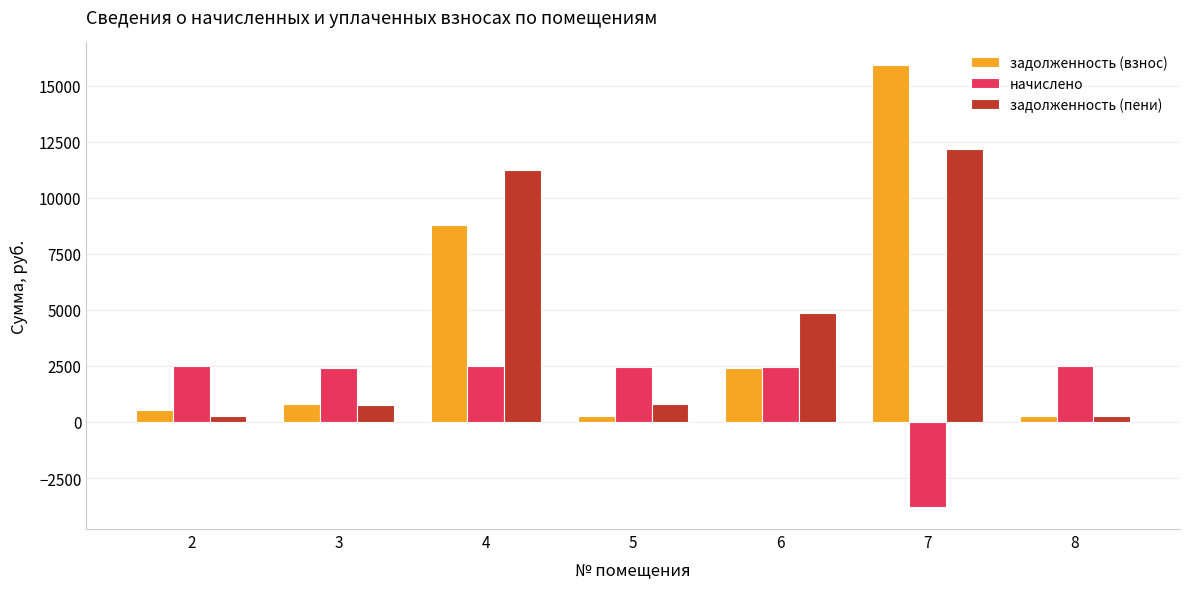

Rank the series by their maximum value, from highest to lowest.

задолженность (взнос), задолженность (пени), начислено